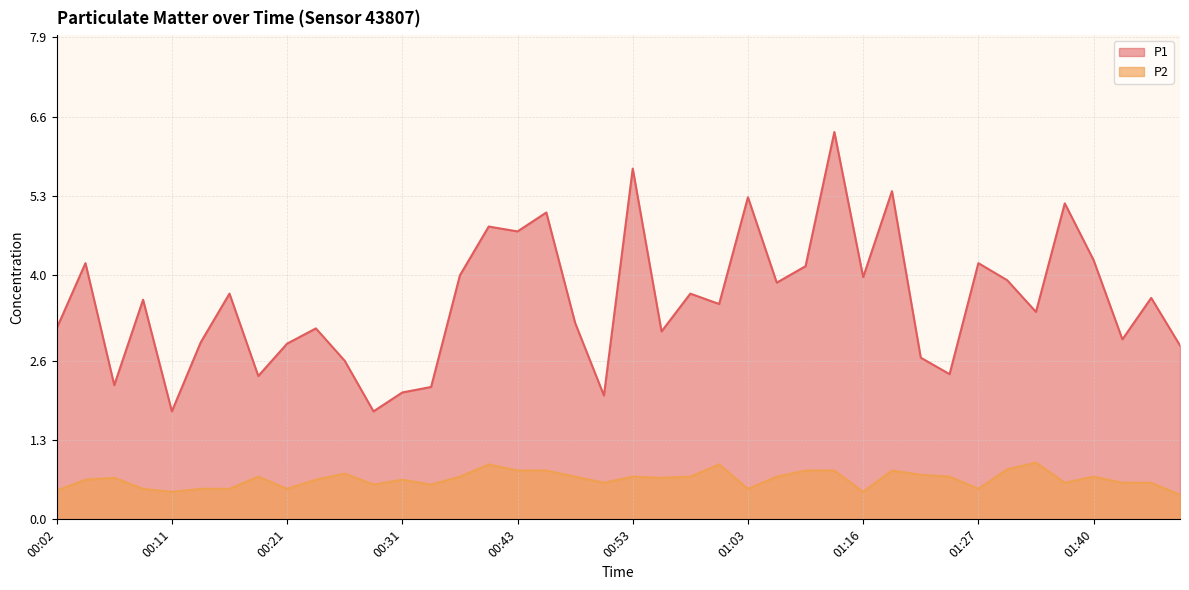

How many interior local valleys does the P2 series have?

10